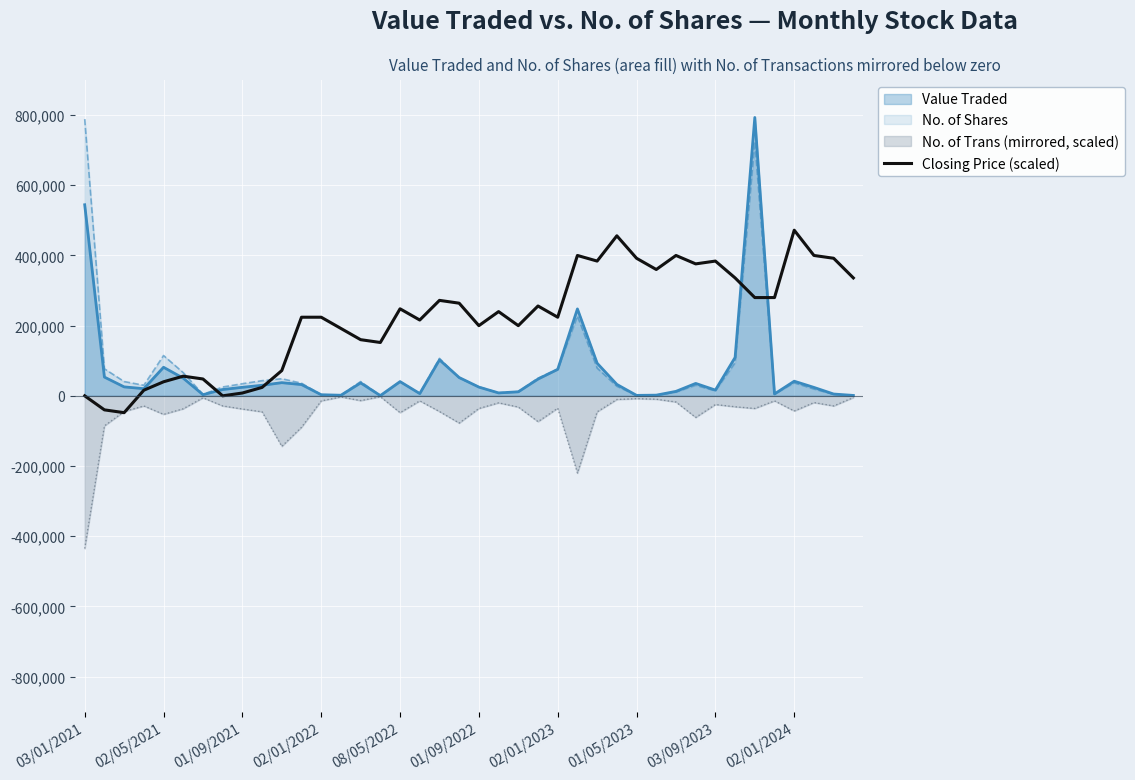

At which category does the chart reach its minimum across all series?

03/01/2021